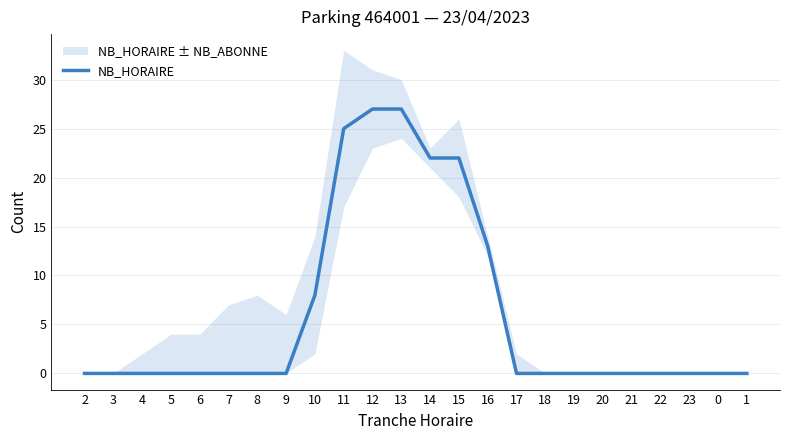

Reading right to left, list all the values displayed in this chart.

0	0	0	0	0	0	0	0	0	13	22	22	27	27	25	8	0	0	0	0	0	0	0	0